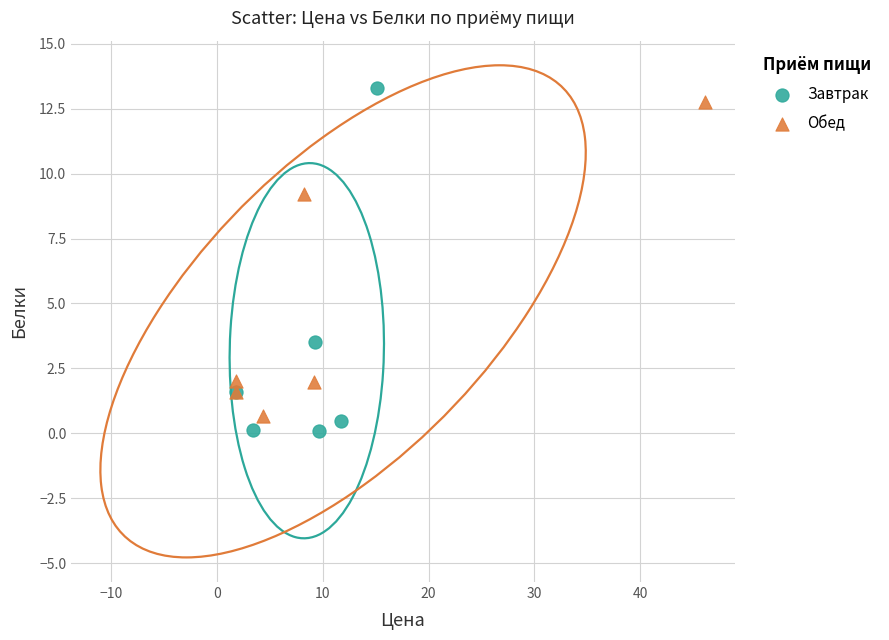

Which series reaches the minimum Y coordinate?

Завтрак